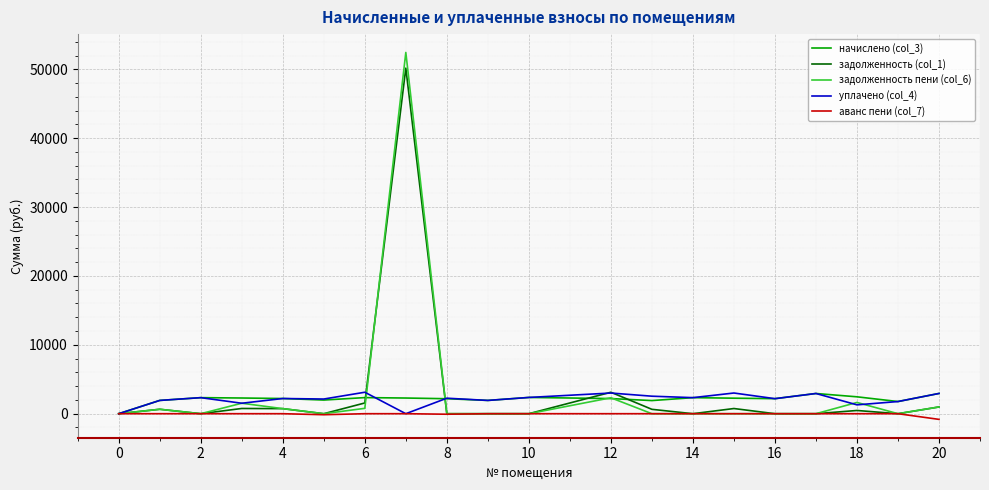

Which series has the largest range (max minus min)?

задолженность пени (col_6)